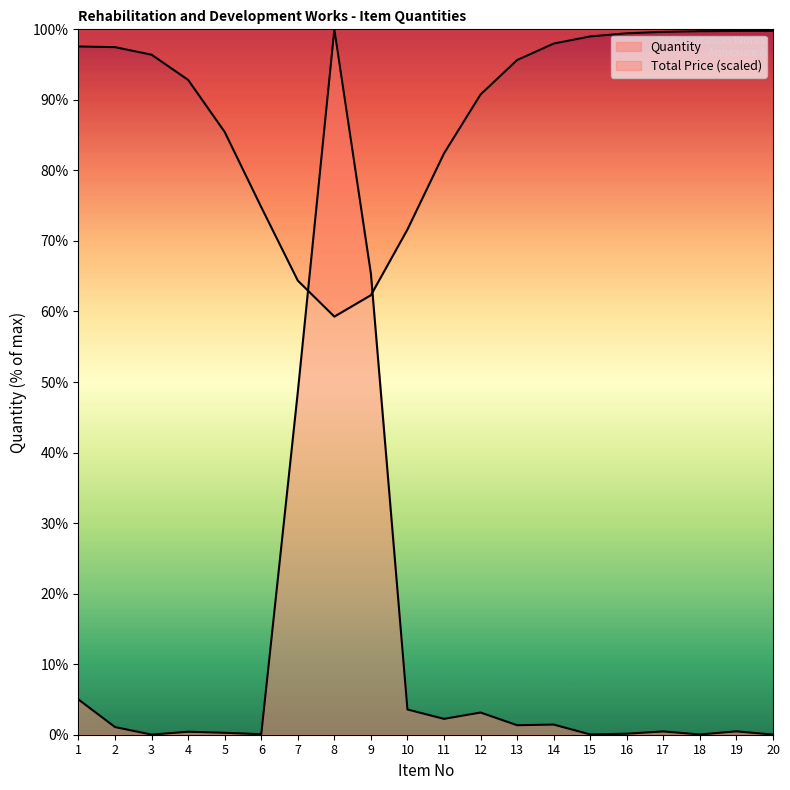

At which category does the data reach its first local peak?

4